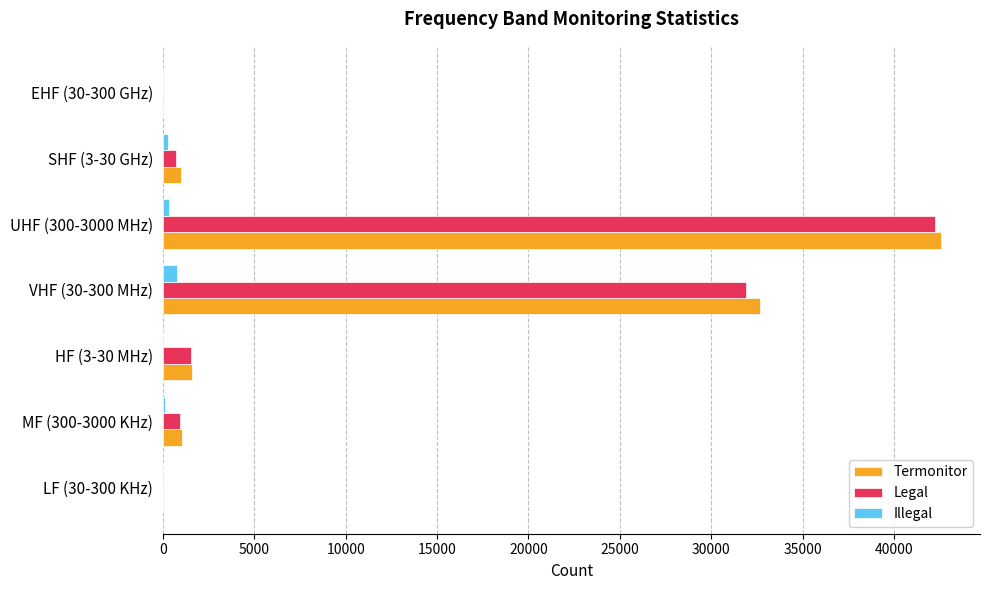

Is the value of Termonitor at VHF (30-300 MHz) greater than the value of Illegal at UHF (300-3000 MHz)?

Yes